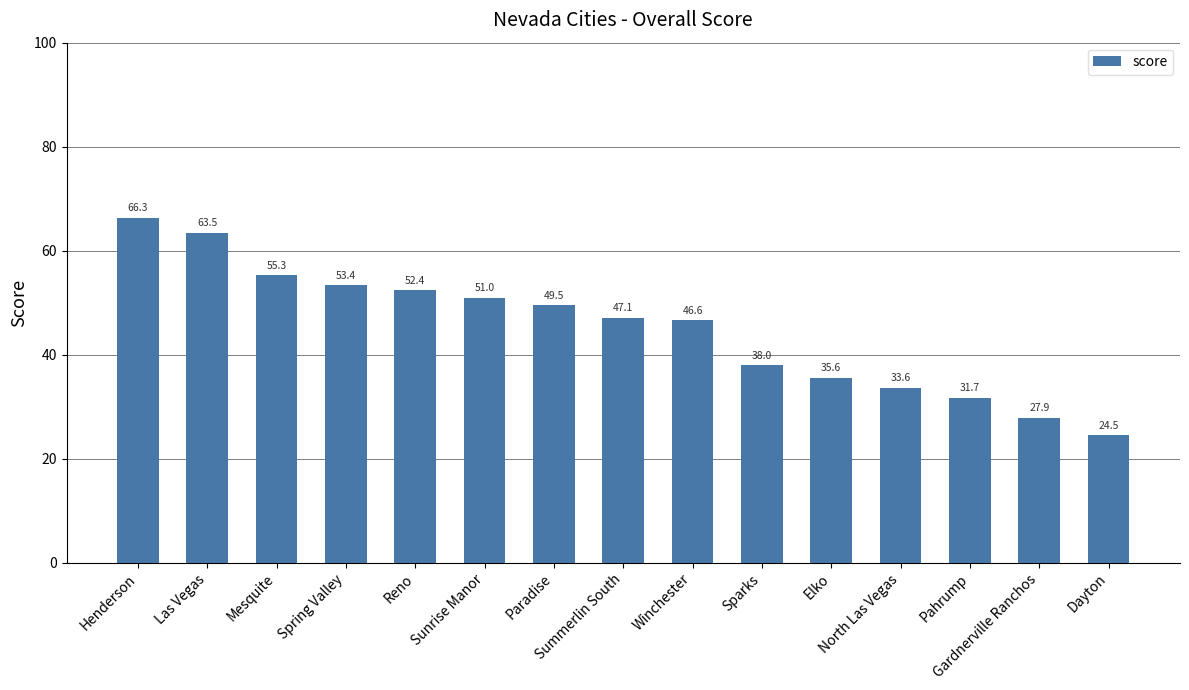

What is the label of the 6th bar from the right?

Sparks